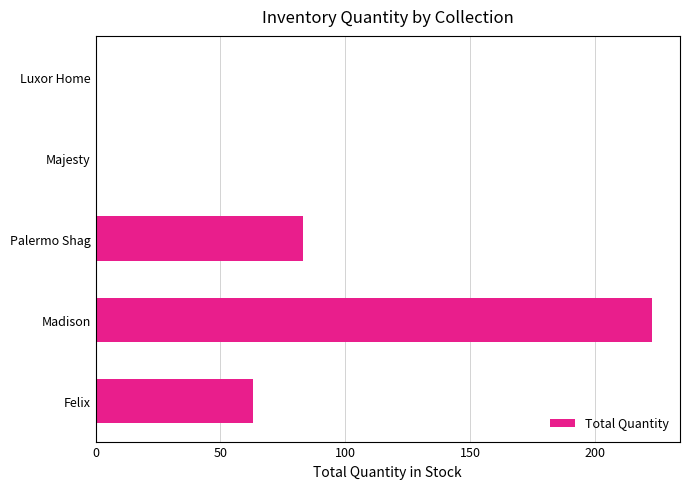

At which category does the chart reach its peak across all series?

Madison